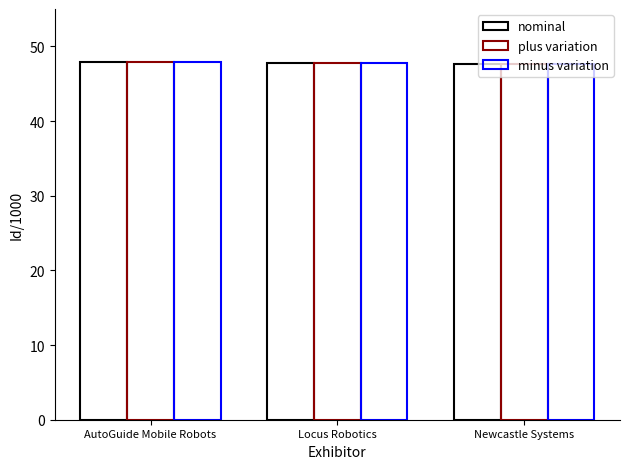

Is it true that plus variation equals 77.9 at Locus Robotics?

False